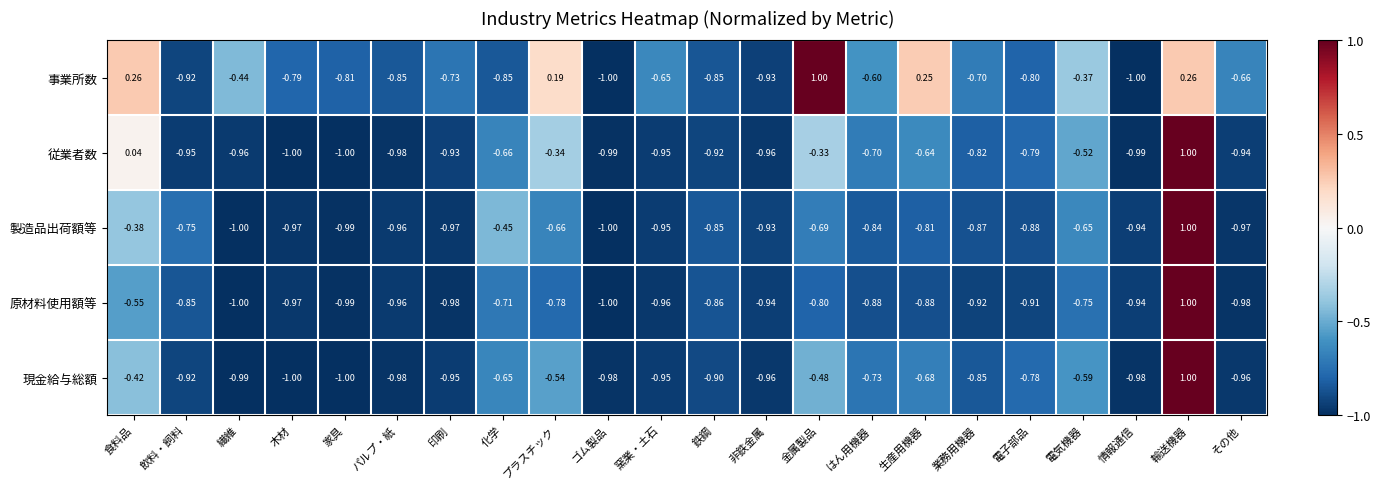

How many values in the 事業所数 series exceed 0?

5